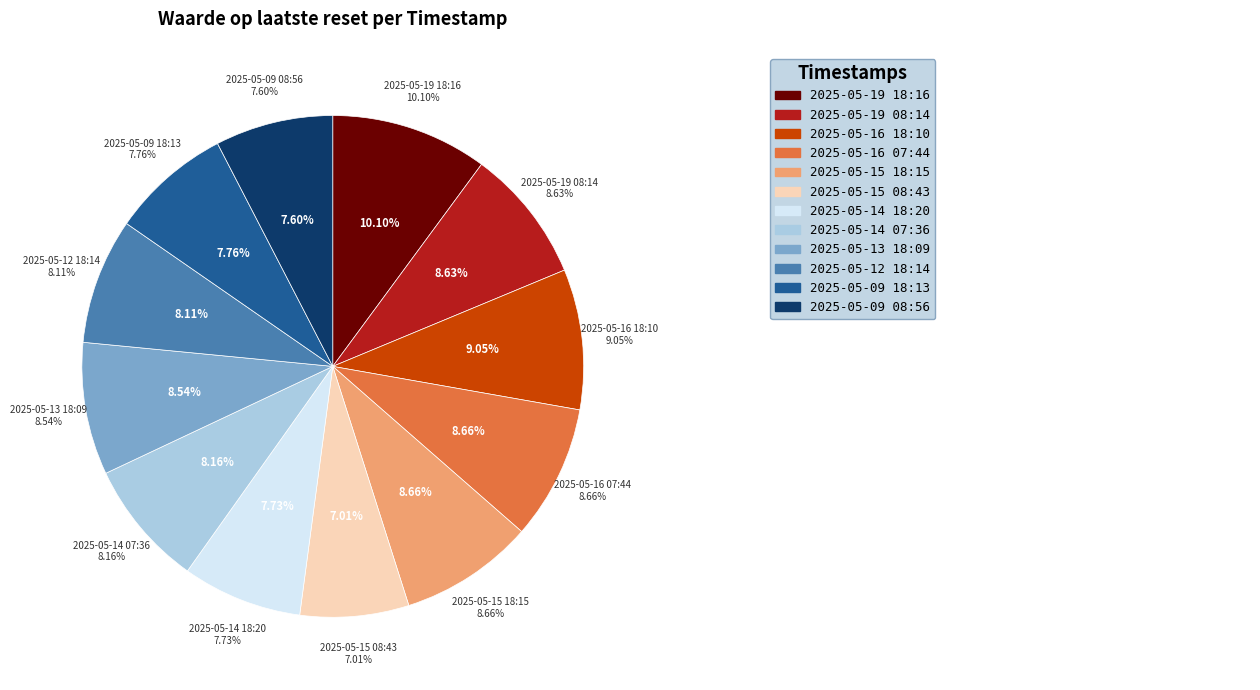

Which slice is the largest?

2025-05-19 18:16